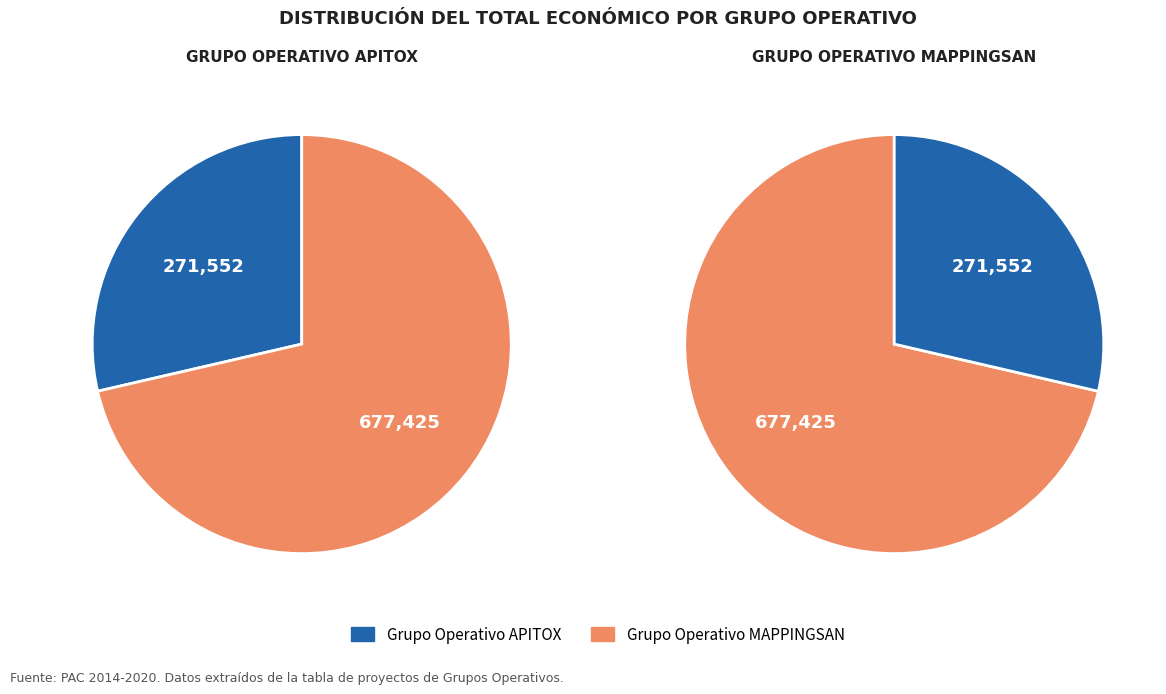

What percentage is the APITOX slice, to the nearest percent?

29%